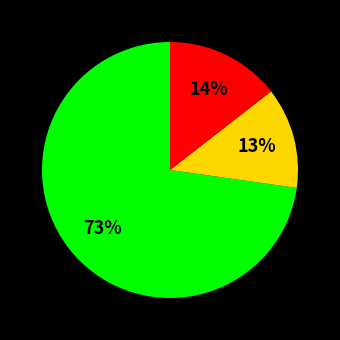

Is there any slice that represents more than half of the pie?

Yes